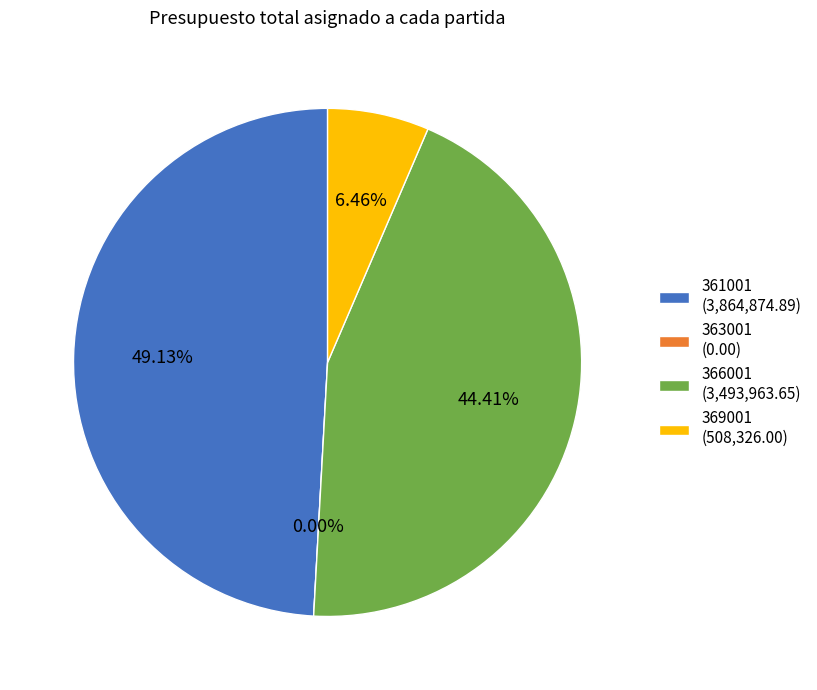

What percentage is the 366001 slice, to the nearest percent?

44%